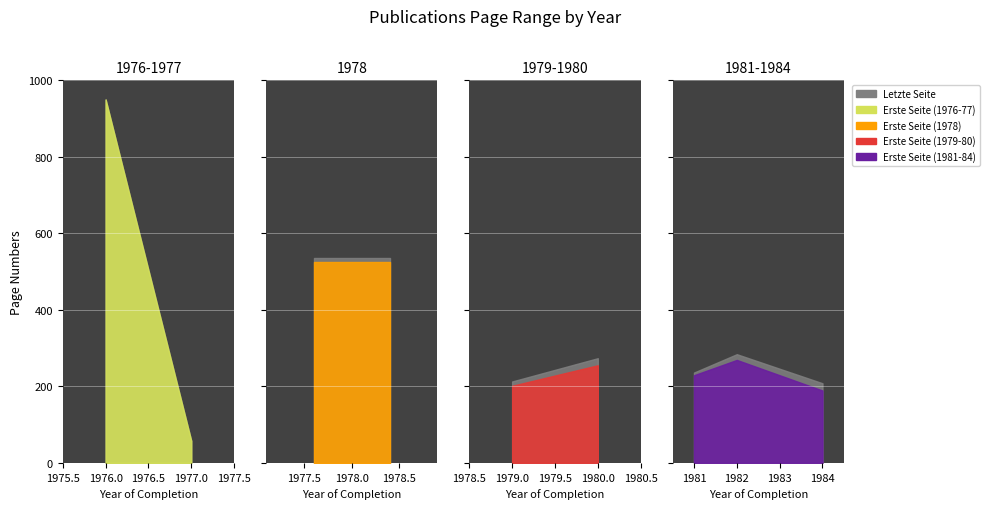

The value of Letzte Seite at 1977 is 13. True or false?

False